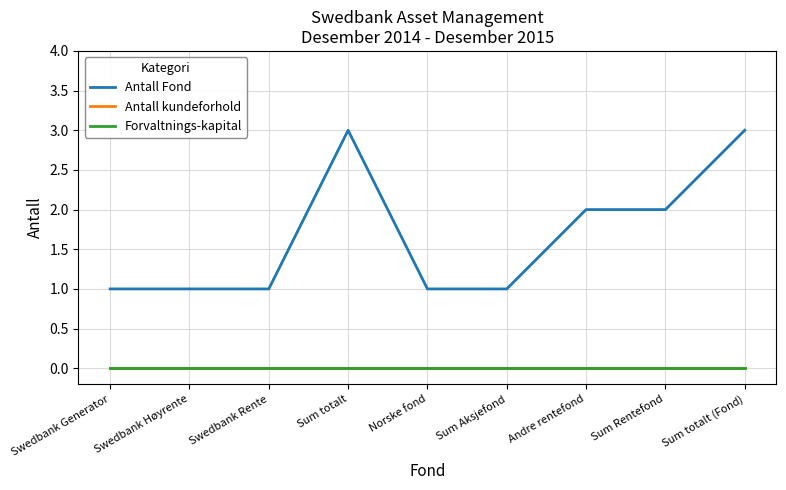

Does the chart have visible grid lines?

Yes